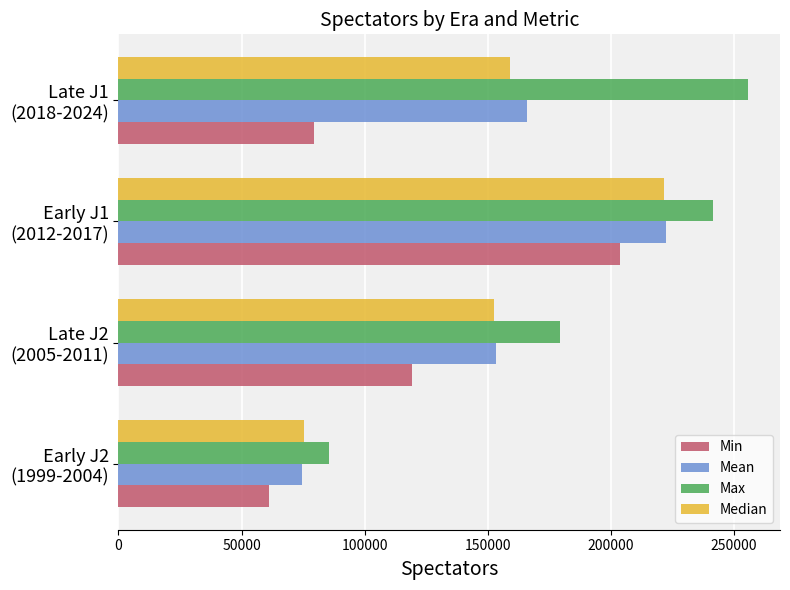

What is the maximum value for Max?

255845